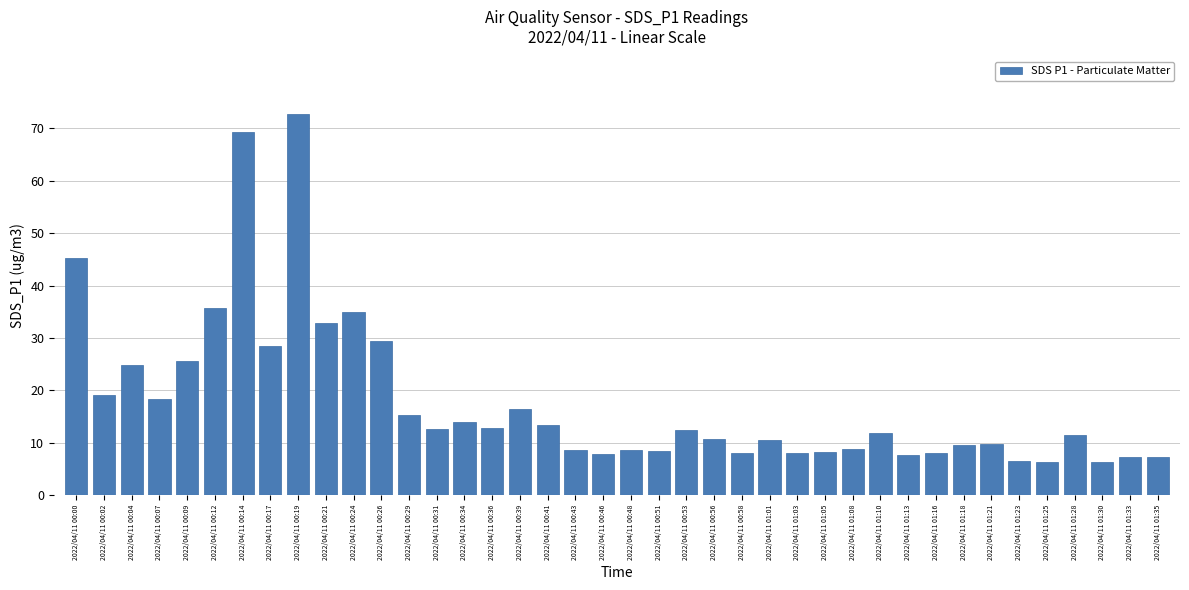

What is the maximum value shown in the chart?

72.8